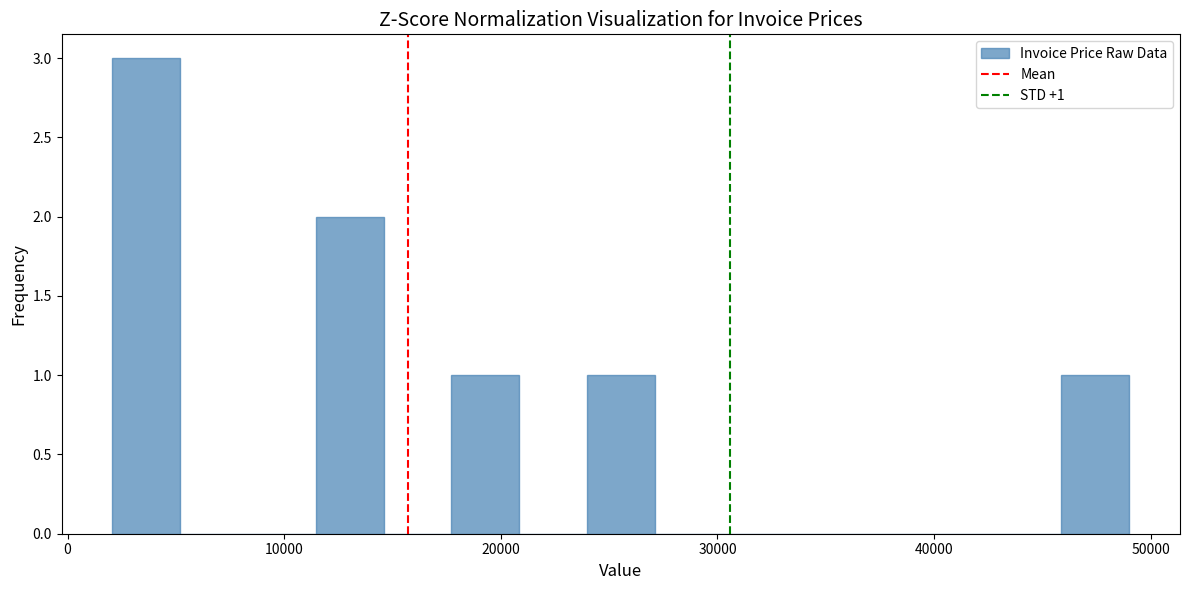

Read against the x-axis, roughly where is the centre of the tallest bar?

4000